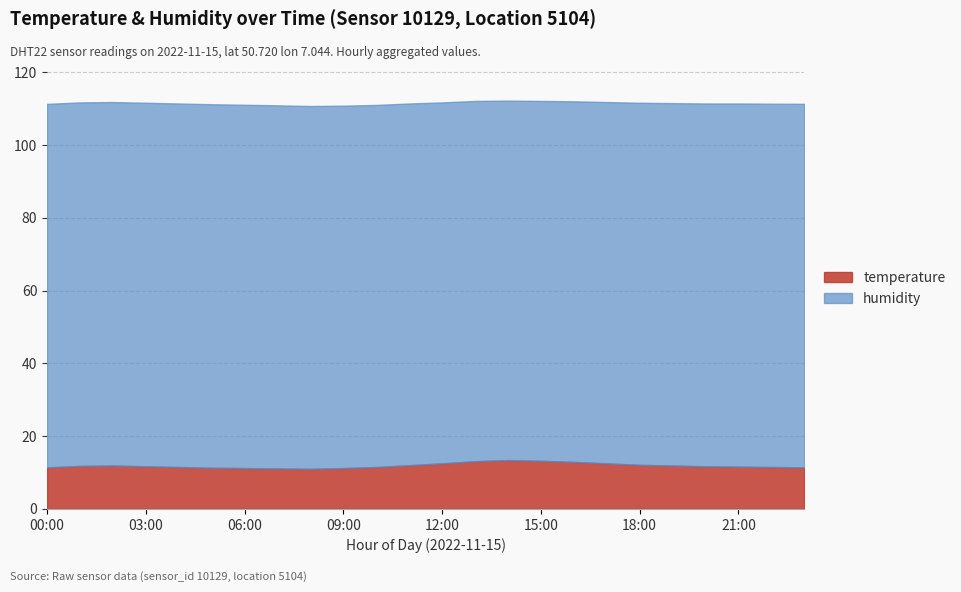

What value does the humidity series have at 19:00?

99.6